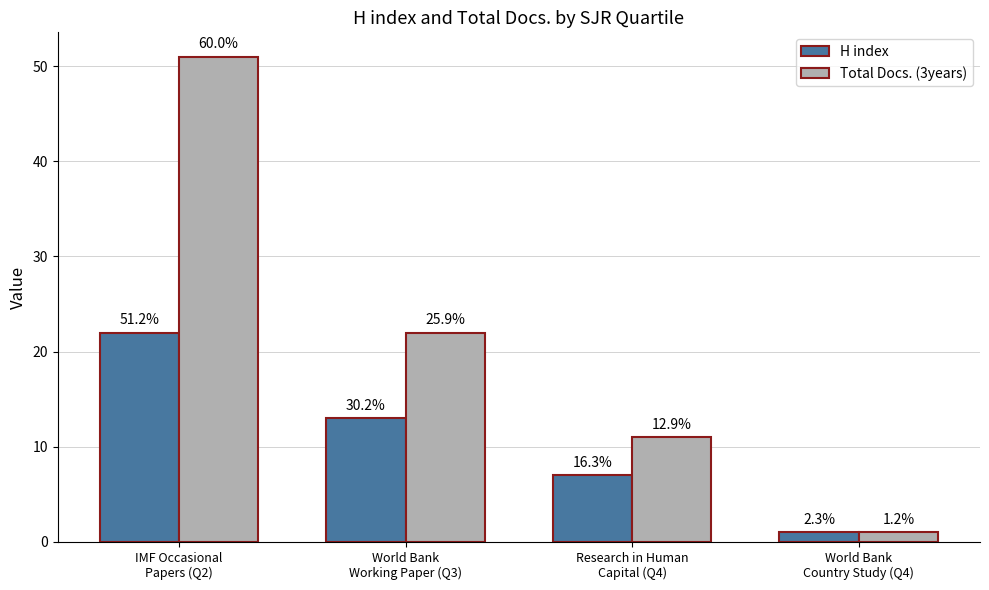

Which series changed the most between World Bank
Working Paper (Q3) and Research in Human
Capital (Q4)?

Total Docs. (3years)